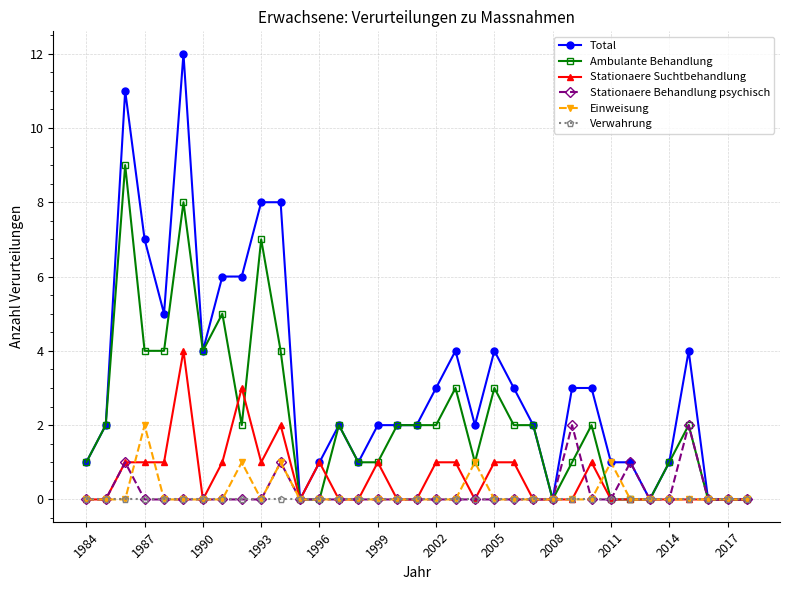

How many lines are shown in the chart?

6